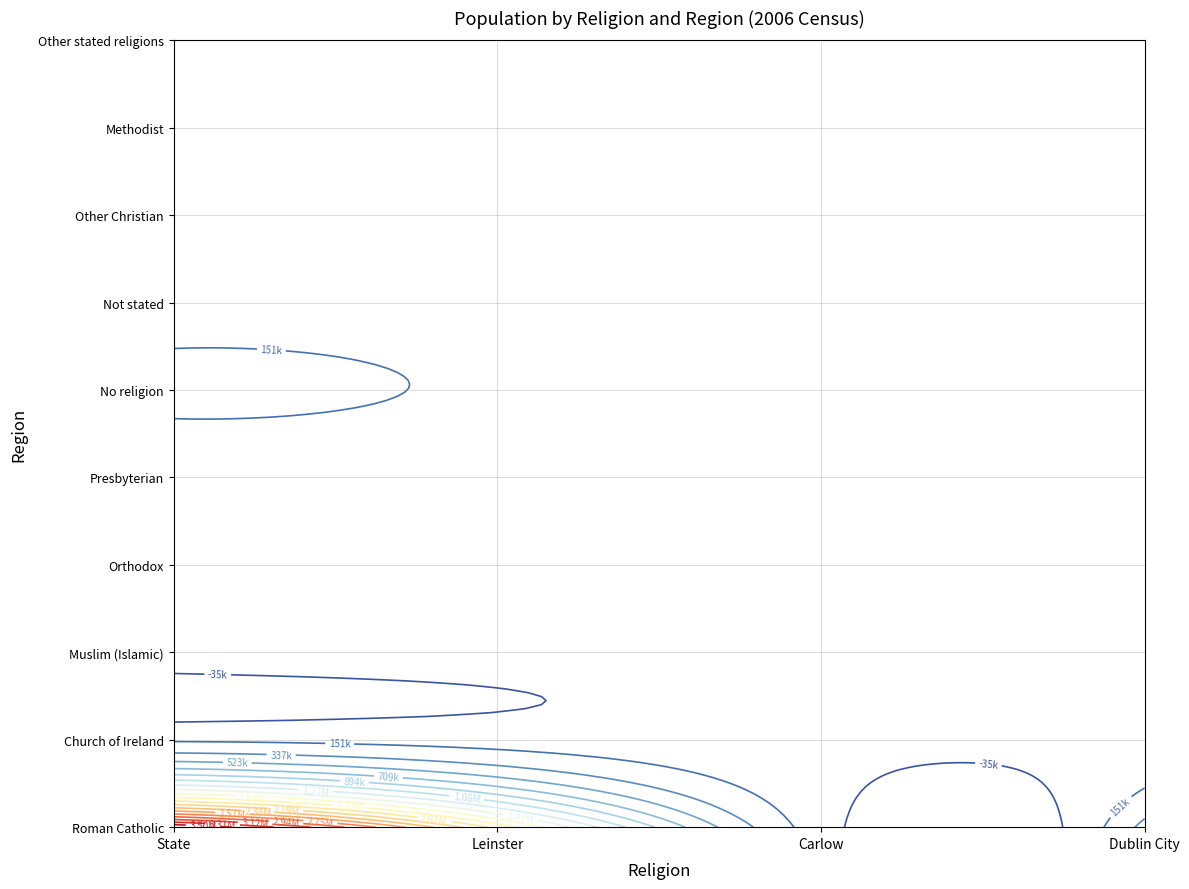

The value of Orthodox at Leinster is 15208. True or false?

True